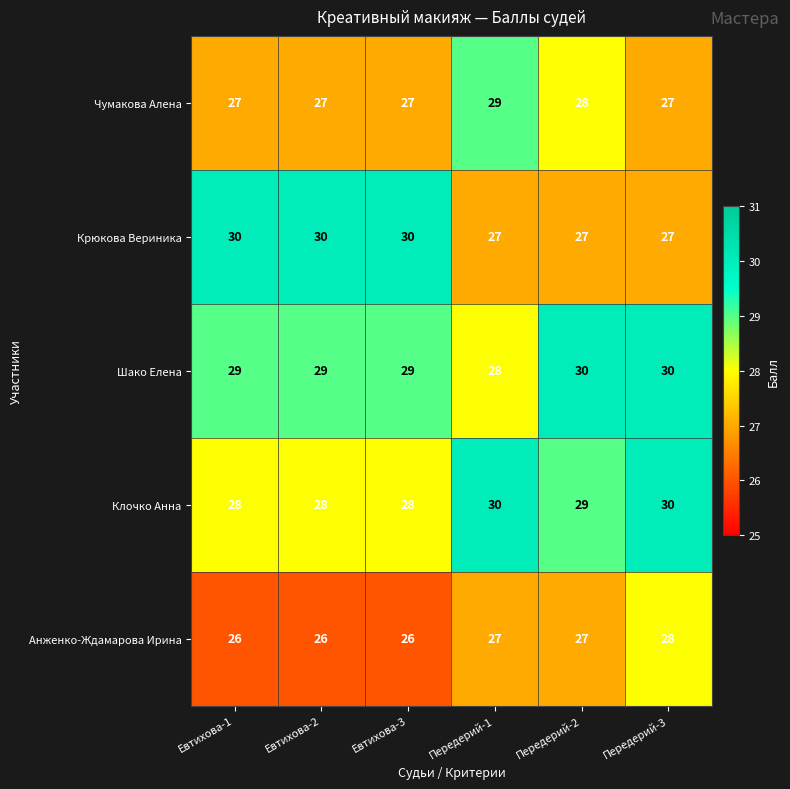

Reading left to right, list all the values displayed in this chart.

Чумакова Алена: 27	27	27	29	28	27
Крюкова Вериника: 30	30	30	27	27	27
Шако Елена: 29	29	29	28	30	30
Клочко Анна: 28	28	28	30	29	30
Анженко-Ждамарова Ирина: 26	26	26	27	27	28